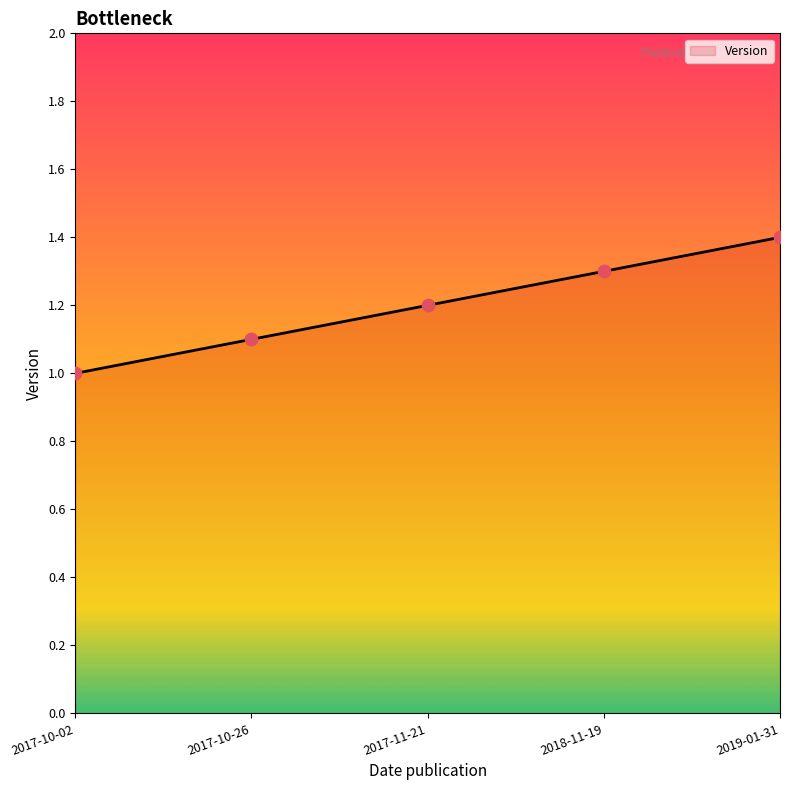

Approximately how many times larger is the value at 2019-01-31 compared to 2018-11-19?

1.1